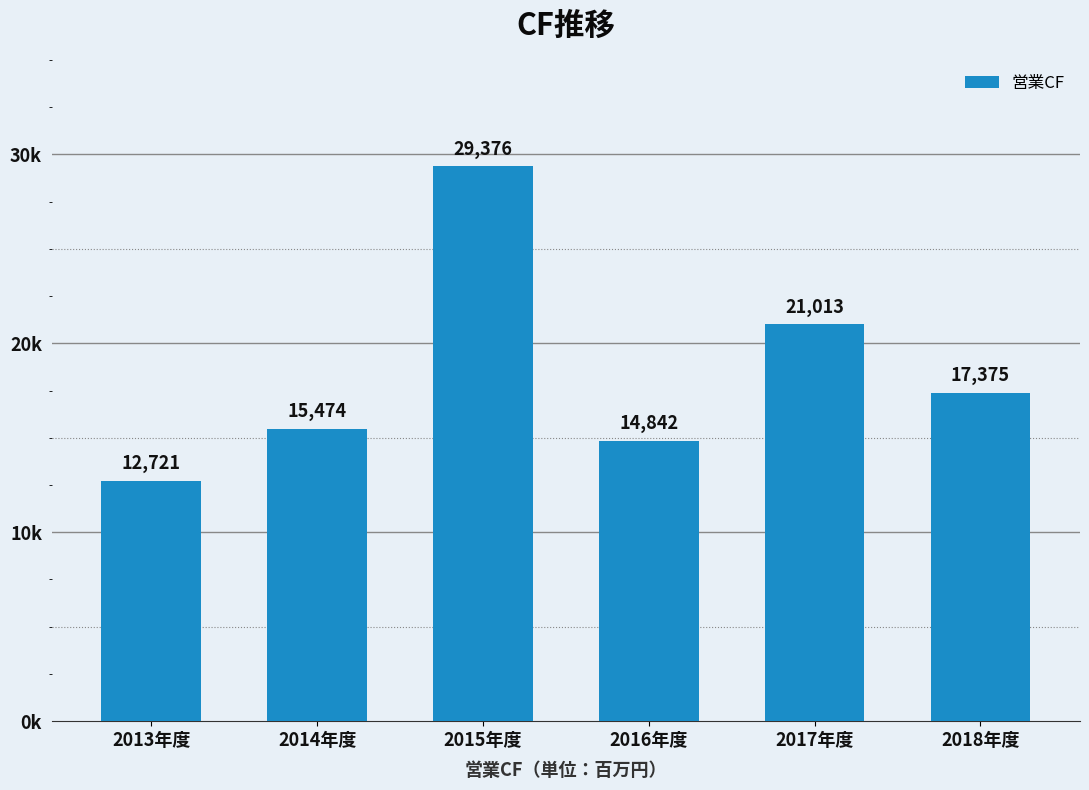

Reading right to left, extract all data points from this chart.

2018年度=17375	2017年度=21013	2016年度=14842	2015年度=29376	2014年度=15474	2013年度=12721